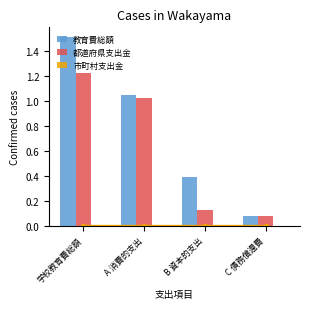

What is the label of the 1st bar from the right?

C 債務償還費